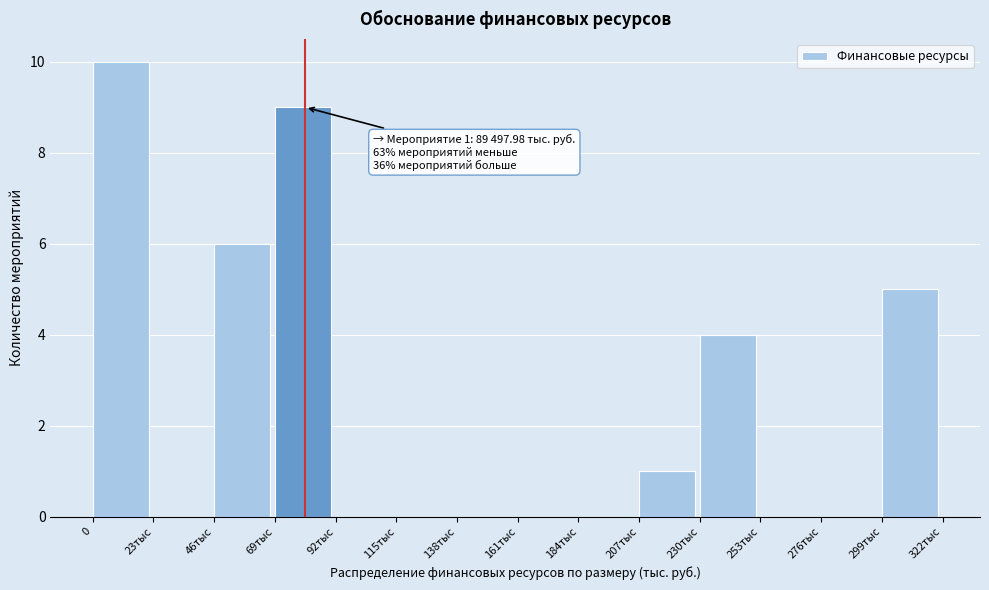

Reading right to left, transcribe all the data shown in this chart.

299тыс=5	276тыс=0	253тыс=0	230тыс=4	207тыс=1	184тыс=0	161тыс=0	138тыс=0	115тыс=0	92тыс=0	69тыс=9	46тыс=6	23тыс=0	0=10